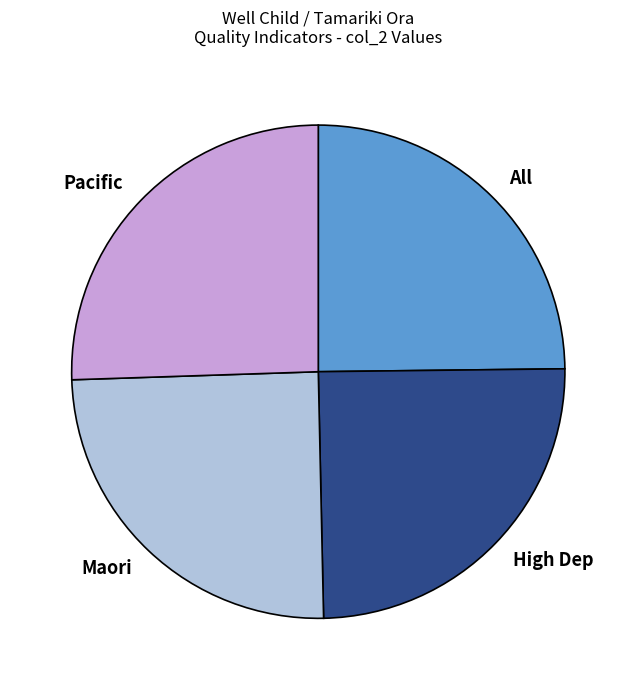

Which slice is the largest?

Pacific